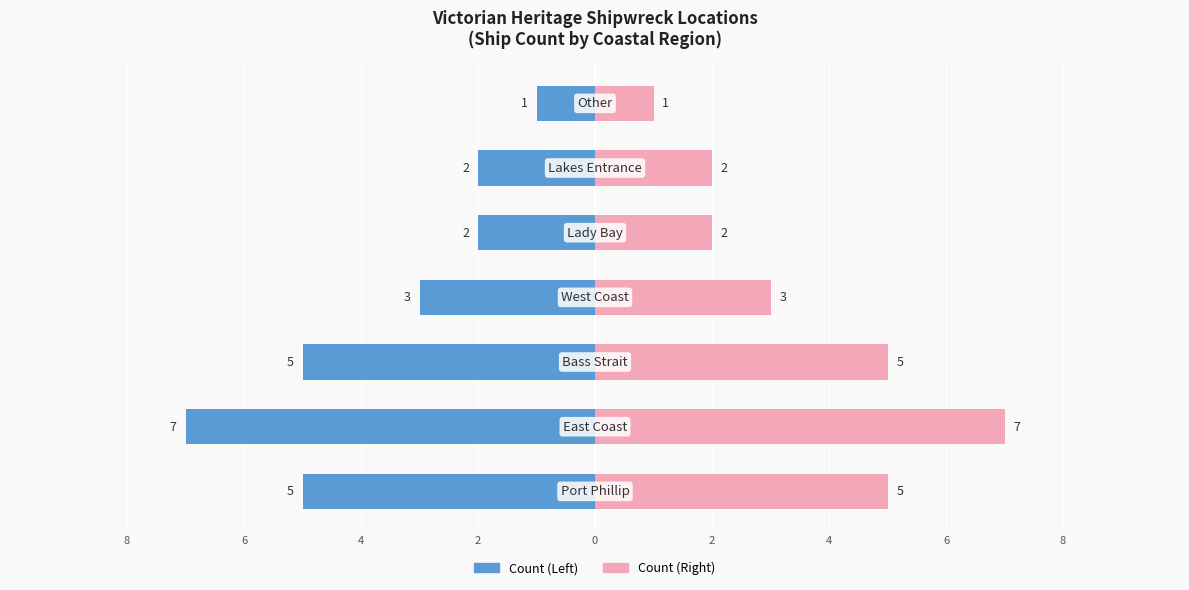

What is the greatest value displayed?

7